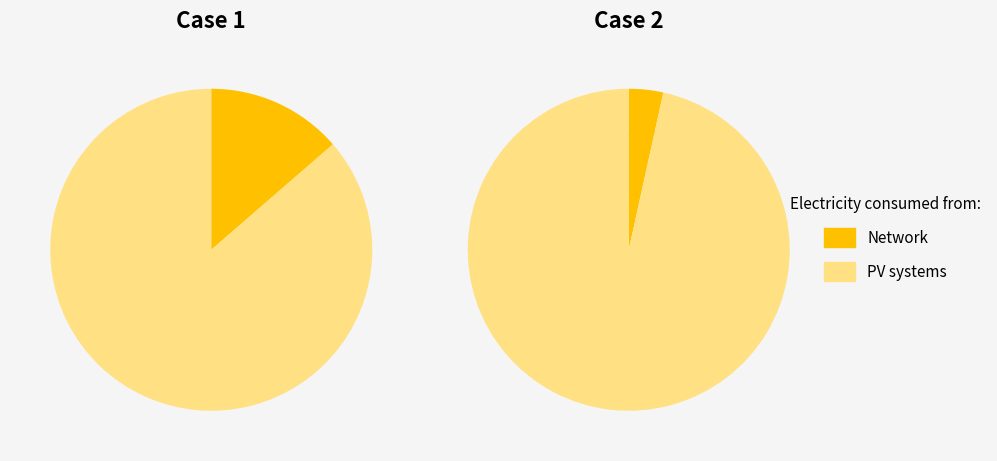

Is 1 the majority of the pie?

No